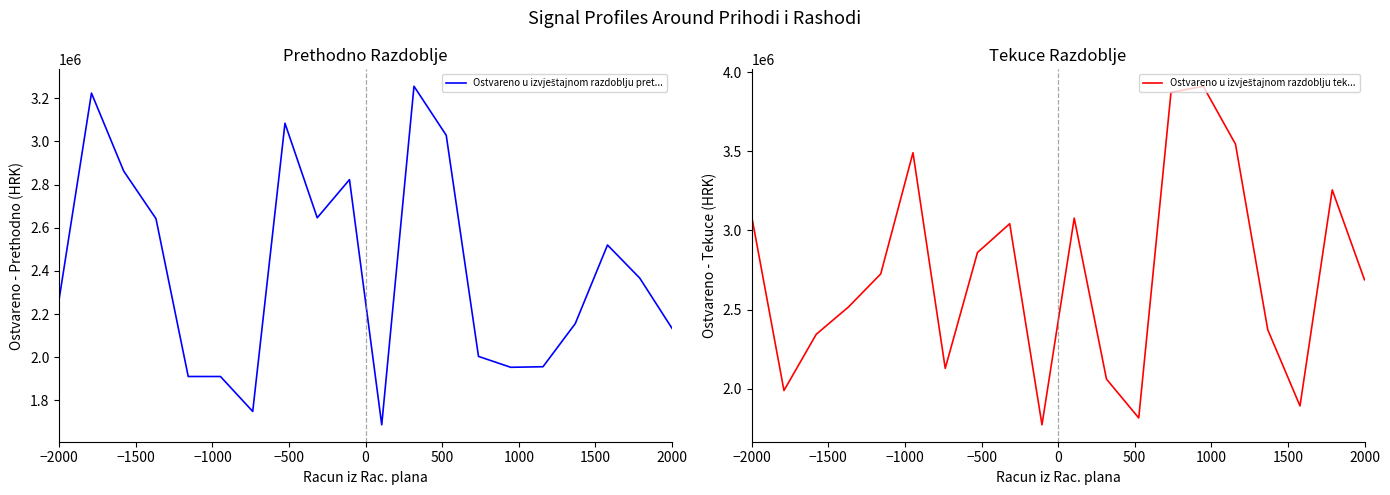

What is the maximum value shown in the chart?

3911318.2